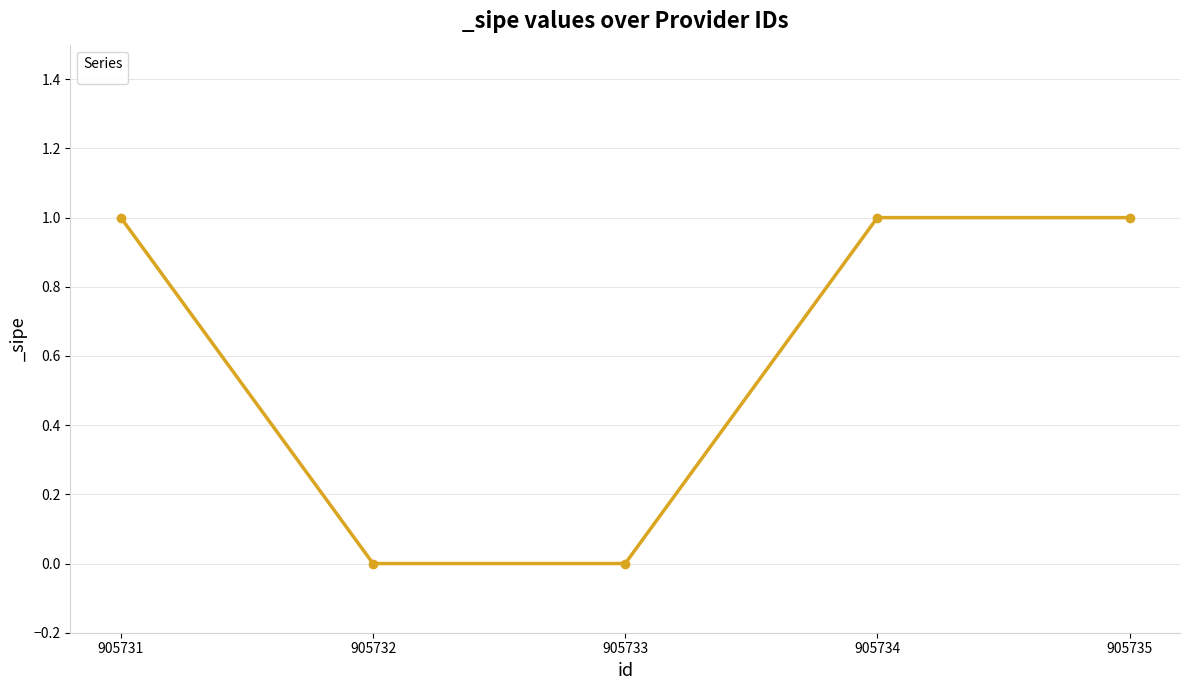

Count the values in the range 0 to 1.

5